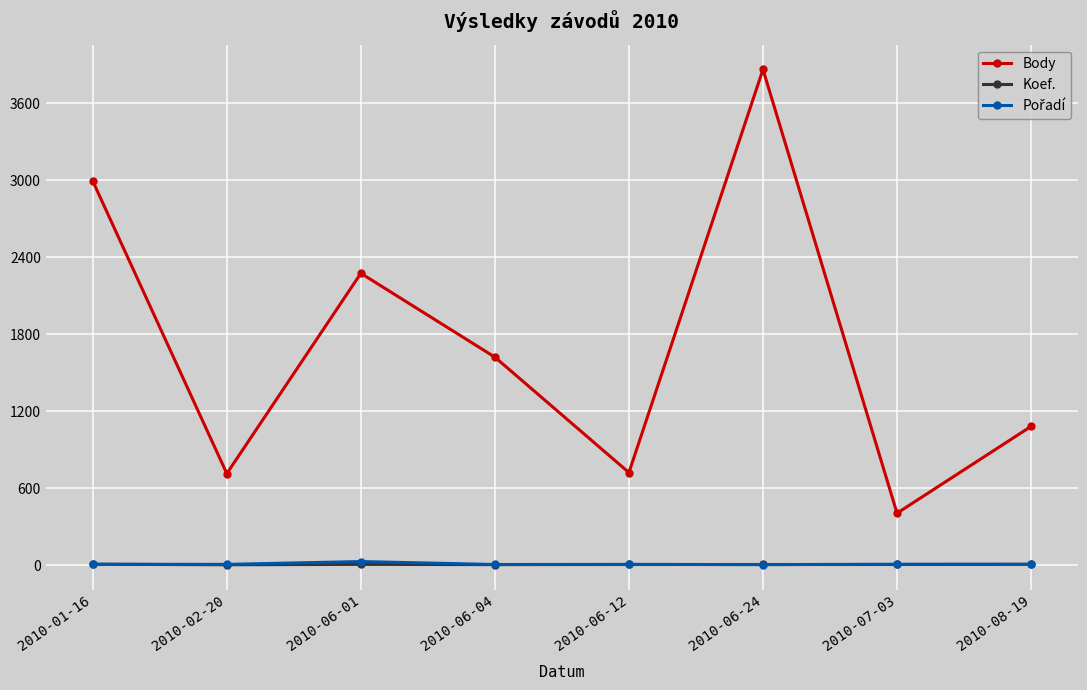

Which category has the highest value across all series?

2010-06-24